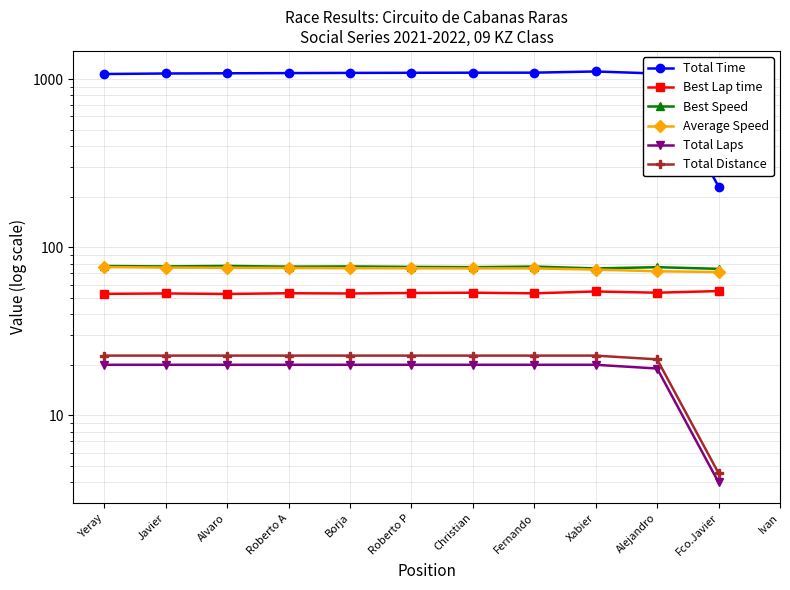

What is the sum of the Total Distance values at Fernando and Christian?

45.4